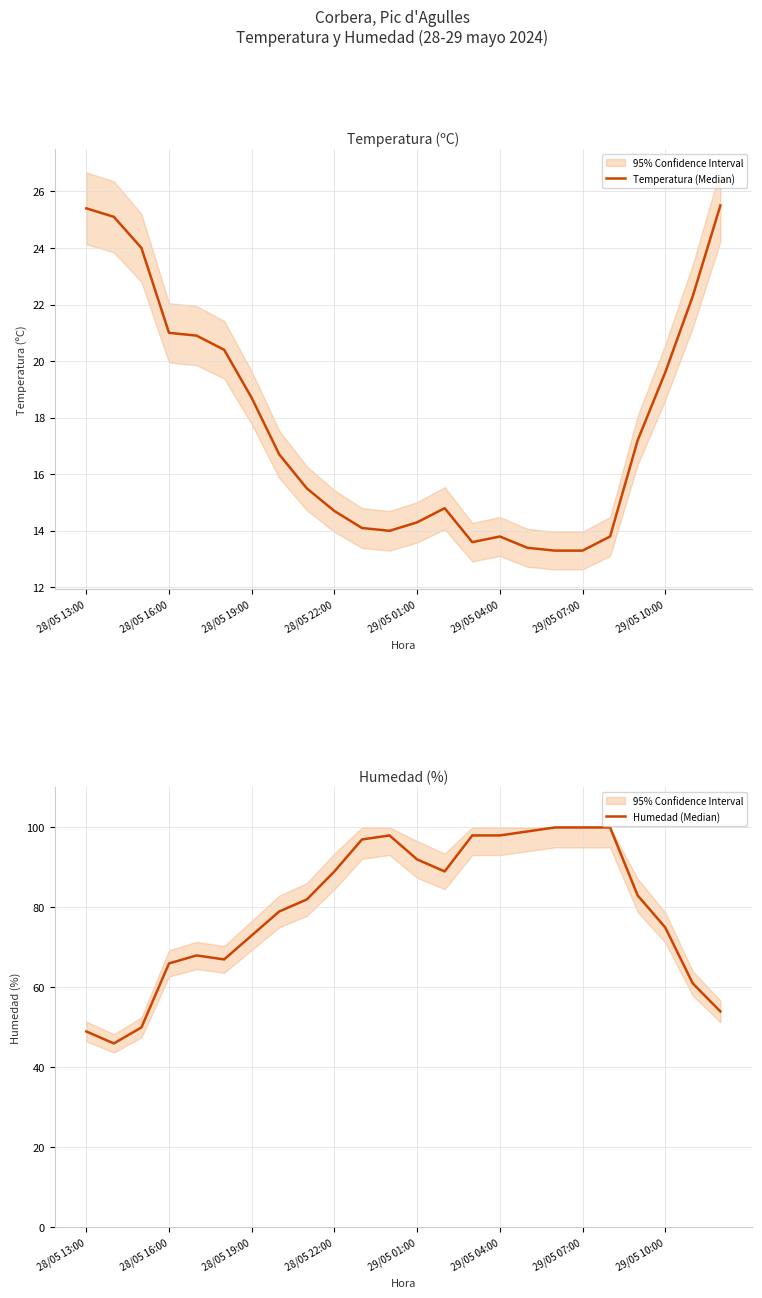

At 19, list the series in order from smallest to largest.

Temperatura (Median), Humedad (Median)